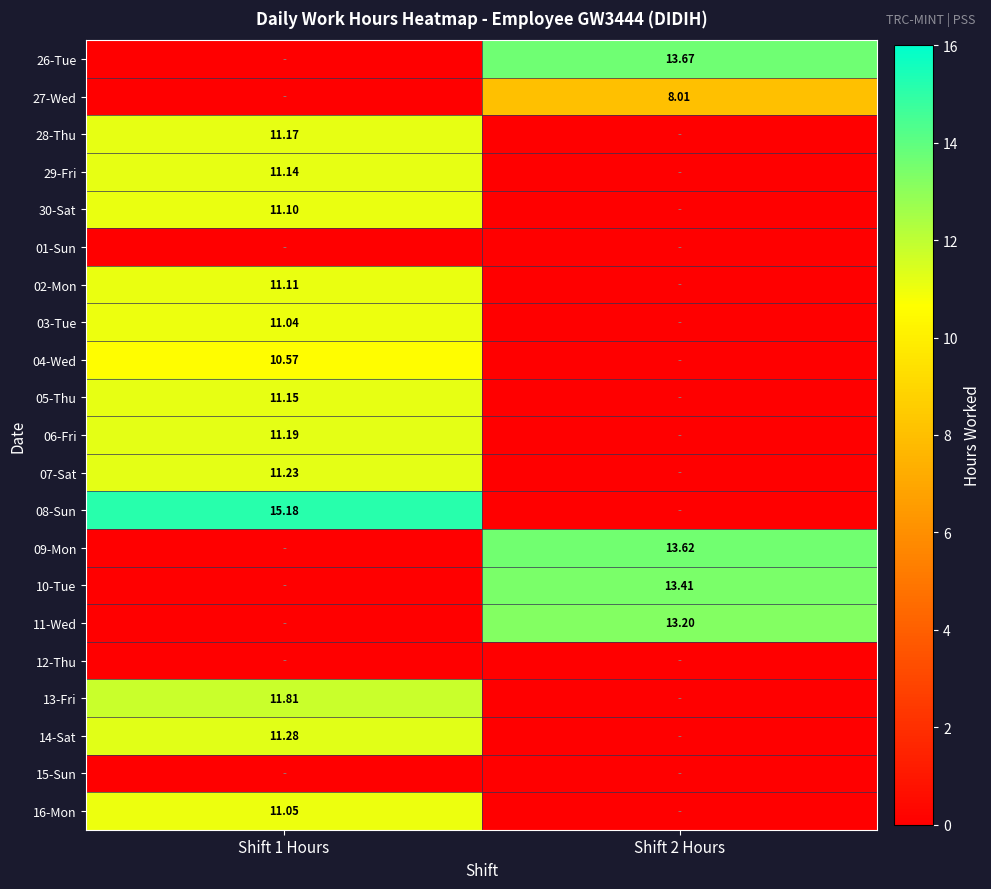

Count the number of data series in this chart.

21